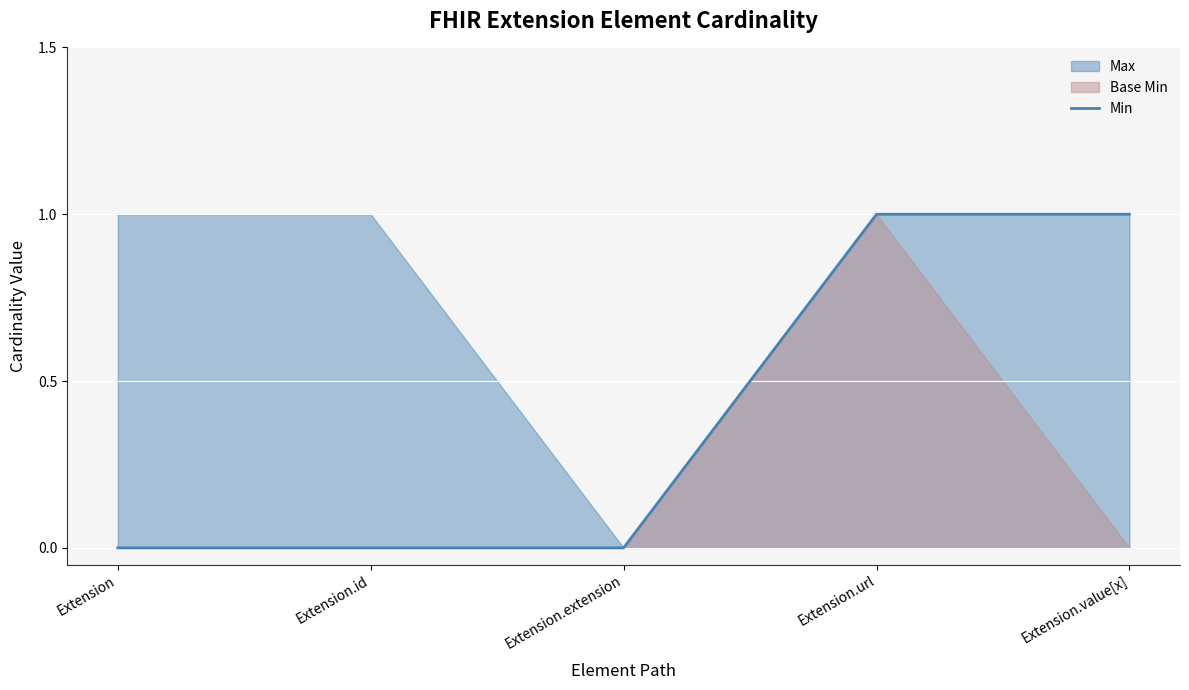

What is the label of the 2nd point from the left?

Extension.id